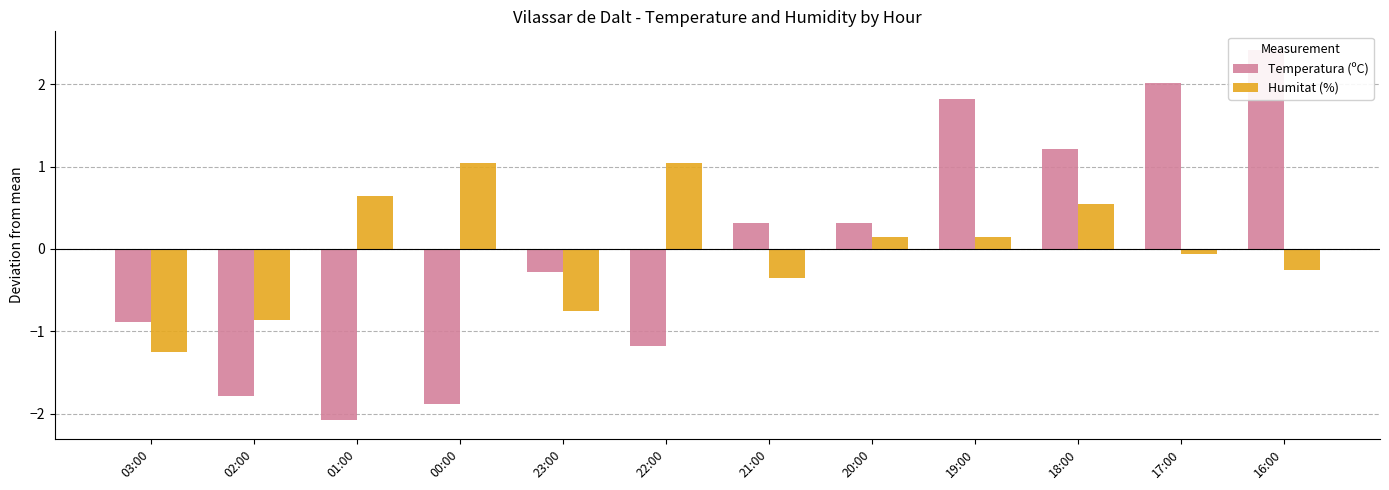

What is the label of the 9th bar from the left?

19:00